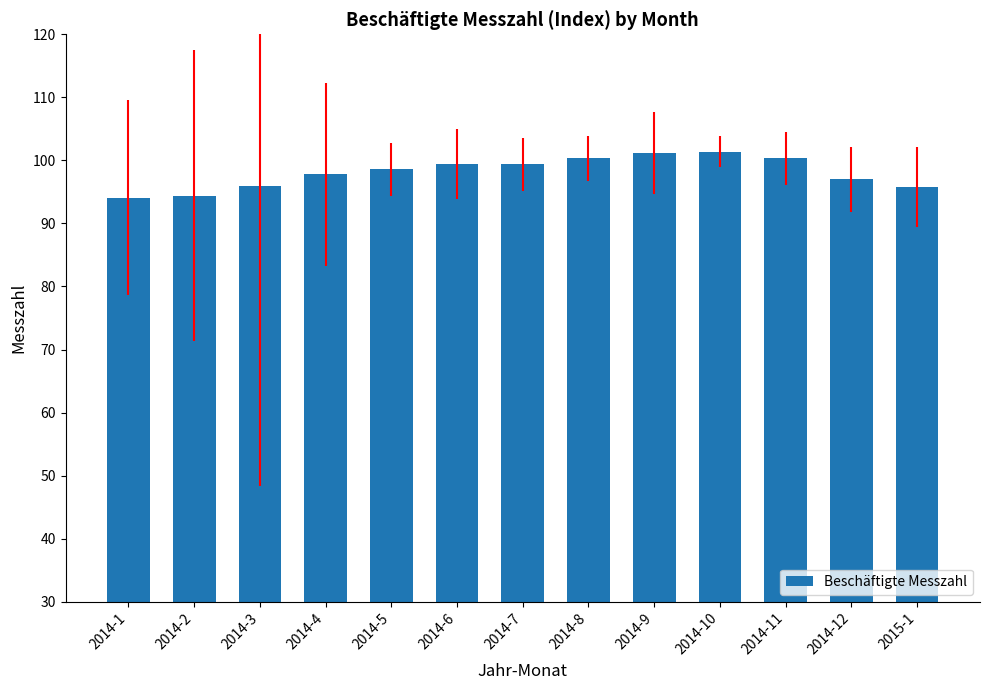

True or false: the data shows 100.3 at 2014-11.

True